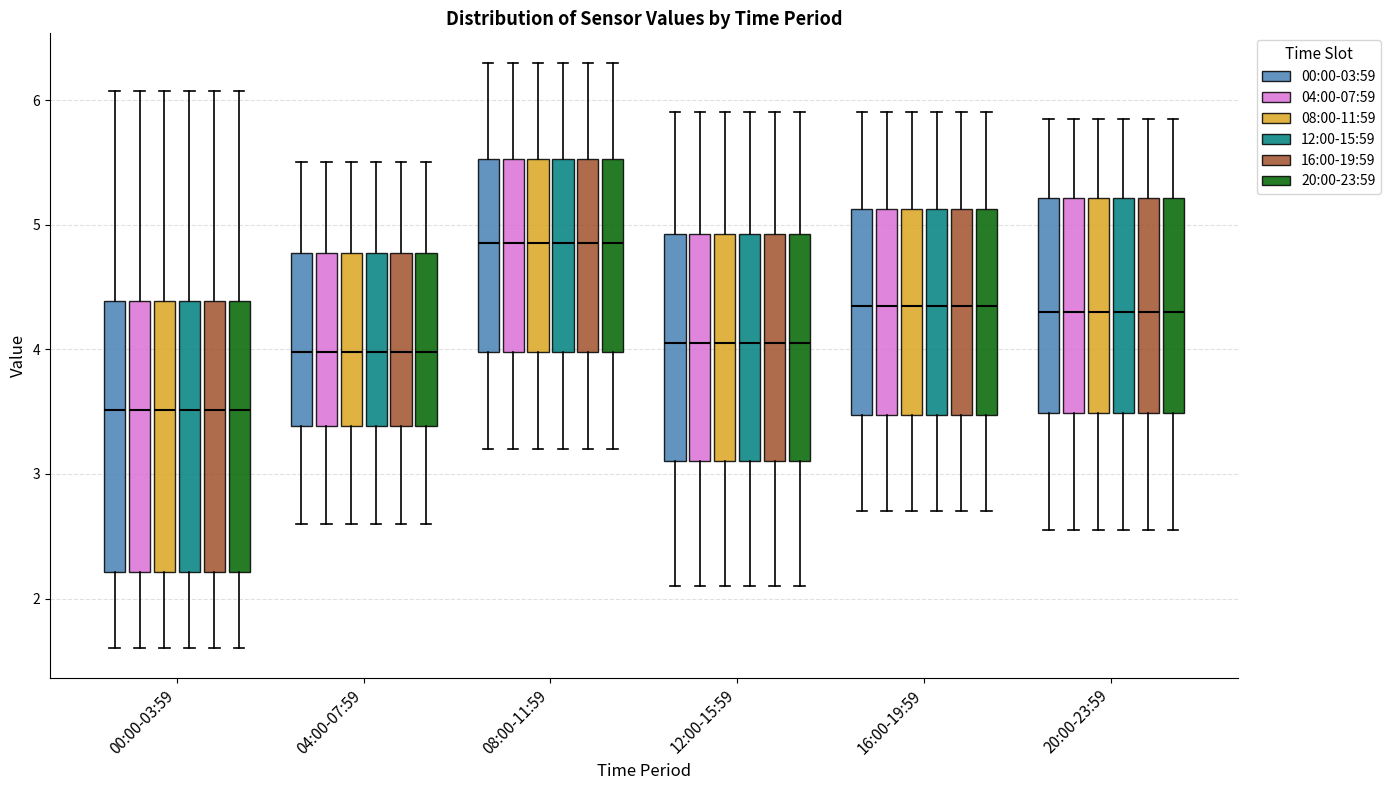

Reading left to right, transcribe this box plot: for each box, give where its median line is, the range the box spans, and where its two whiskers end, as read against the y-axis. The values are not printed on the chart, so give them approximately, as read against the axis.

00:00-03:59 (00:00-03:59): median 3.5, box 2.2 to 4.4, whiskers 1.6 to 6.1
00:00-03:59 (04:00-07:59): median 3.5, box 2.2 to 4.4, whiskers 1.6 to 6.1
00:00-03:59 (08:00-11:59): median 3.5, box 2.2 to 4.4, whiskers 1.6 to 6.1
00:00-03:59 (12:00-15:59): median 3.5, box 2.2 to 4.4, whiskers 1.6 to 6.1
00:00-03:59 (16:00-19:59): median 3.5, box 2.2 to 4.4, whiskers 1.6 to 6.1
00:00-03:59 (20:00-23:59): median 3.5, box 2.2 to 4.4, whiskers 1.6 to 6.1
04:00-07:59 (00:00-03:59): median 4.0, box 3.4 to 4.8, whiskers 2.6 to 5.5
04:00-07:59 (04:00-07:59): median 4.0, box 3.4 to 4.8, whiskers 2.6 to 5.5
04:00-07:59 (08:00-11:59): median 4.0, box 3.4 to 4.8, whiskers 2.6 to 5.5
04:00-07:59 (12:00-15:59): median 4.0, box 3.4 to 4.8, whiskers 2.6 to 5.5
04:00-07:59 (16:00-19:59): median 4.0, box 3.4 to 4.8, whiskers 2.6 to 5.5
04:00-07:59 (20:00-23:59): median 4.0, box 3.4 to 4.8, whiskers 2.6 to 5.5
08:00-11:59 (00:00-03:59): median 4.9, box 4.0 to 5.5, whiskers 3.2 to 6.3
08:00-11:59 (04:00-07:59): median 4.9, box 4.0 to 5.5, whiskers 3.2 to 6.3
08:00-11:59 (08:00-11:59): median 4.9, box 4.0 to 5.5, whiskers 3.2 to 6.3
08:00-11:59 (12:00-15:59): median 4.9, box 4.0 to 5.5, whiskers 3.2 to 6.3
08:00-11:59 (16:00-19:59): median 4.9, box 4.0 to 5.5, whiskers 3.2 to 6.3
08:00-11:59 (20:00-23:59): median 4.9, box 4.0 to 5.5, whiskers 3.2 to 6.3
12:00-15:59 (00:00-03:59): median 4.1, box 3.1 to 4.9, whiskers 2.1 to 5.9
12:00-15:59 (04:00-07:59): median 4.1, box 3.1 to 4.9, whiskers 2.1 to 5.9
12:00-15:59 (08:00-11:59): median 4.1, box 3.1 to 4.9, whiskers 2.1 to 5.9
12:00-15:59 (12:00-15:59): median 4.1, box 3.1 to 4.9, whiskers 2.1 to 5.9
12:00-15:59 (16:00-19:59): median 4.1, box 3.1 to 4.9, whiskers 2.1 to 5.9
12:00-15:59 (20:00-23:59): median 4.1, box 3.1 to 4.9, whiskers 2.1 to 5.9
16:00-19:59 (00:00-03:59): median 4.4, box 3.5 to 5.1, whiskers 2.7 to 5.9
16:00-19:59 (04:00-07:59): median 4.4, box 3.5 to 5.1, whiskers 2.7 to 5.9
16:00-19:59 (08:00-11:59): median 4.4, box 3.5 to 5.1, whiskers 2.7 to 5.9
16:00-19:59 (12:00-15:59): median 4.4, box 3.5 to 5.1, whiskers 2.7 to 5.9
16:00-19:59 (16:00-19:59): median 4.4, box 3.5 to 5.1, whiskers 2.7 to 5.9
16:00-19:59 (20:00-23:59): median 4.4, box 3.5 to 5.1, whiskers 2.7 to 5.9
20:00-23:59 (00:00-03:59): median 4.3, box 3.5 to 5.2, whiskers 2.6 to 5.9
20:00-23:59 (04:00-07:59): median 4.3, box 3.5 to 5.2, whiskers 2.6 to 5.9
20:00-23:59 (08:00-11:59): median 4.3, box 3.5 to 5.2, whiskers 2.6 to 5.9
20:00-23:59 (12:00-15:59): median 4.3, box 3.5 to 5.2, whiskers 2.6 to 5.9
20:00-23:59 (16:00-19:59): median 4.3, box 3.5 to 5.2, whiskers 2.6 to 5.9
20:00-23:59 (20:00-23:59): median 4.3, box 3.5 to 5.2, whiskers 2.6 to 5.9